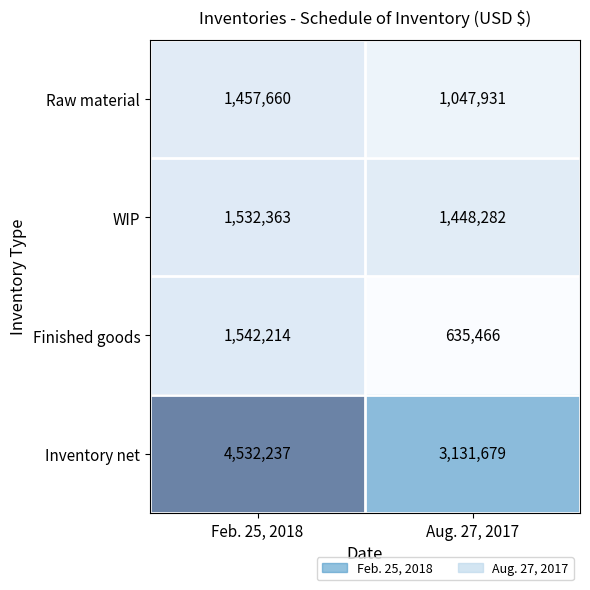

What is the maximum value shown in the chart?

4532237